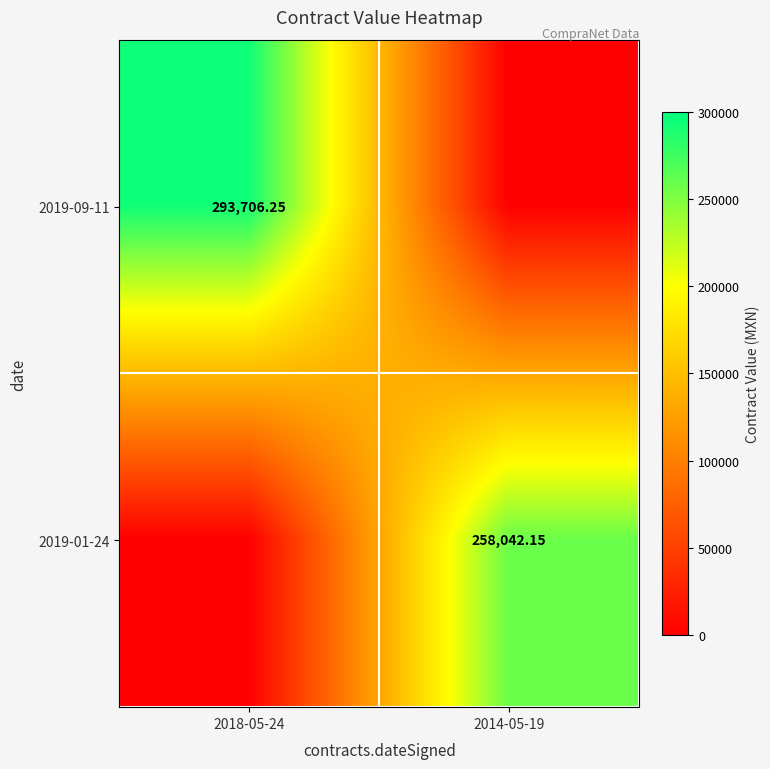

List the series in order of their overall mean, highest first.

2019-09-11, 2019-01-24